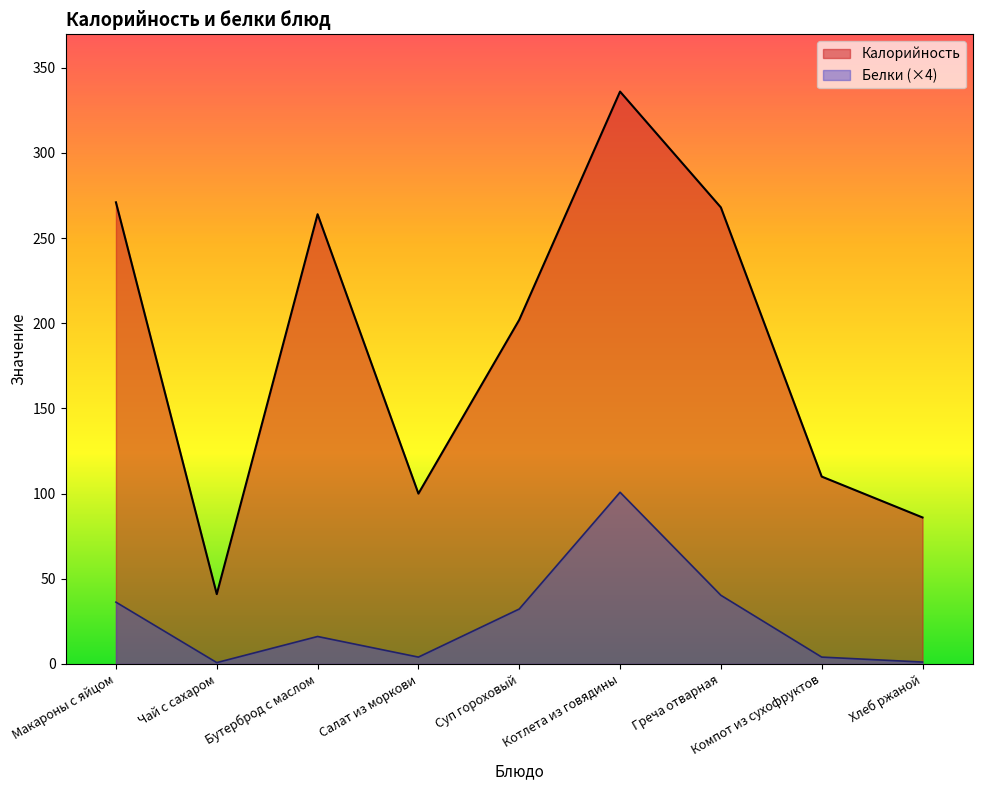

True or false: Белки has a value of 20.7 at Макароны с яйцом.

False